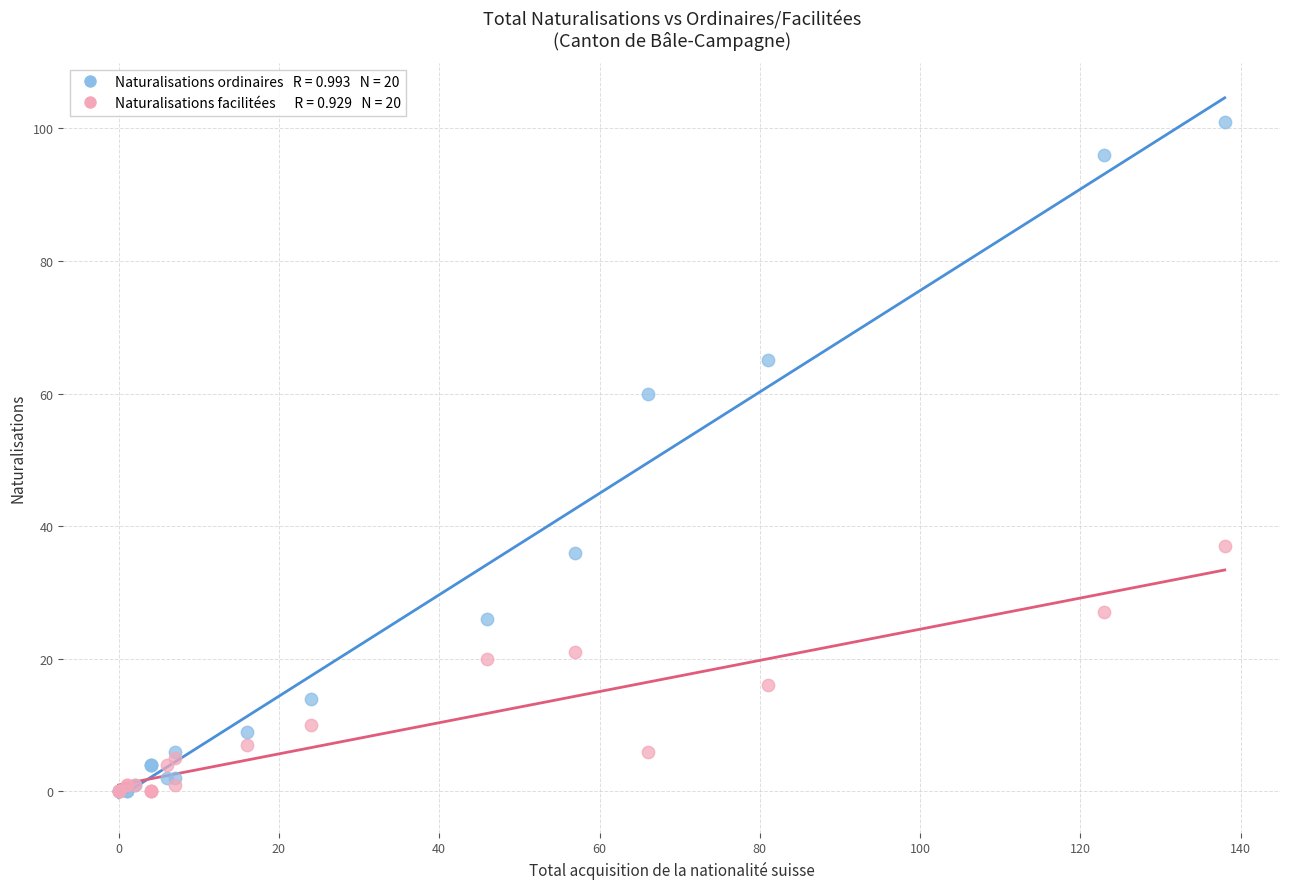

Across all series, what Y value is closest to 50?

60